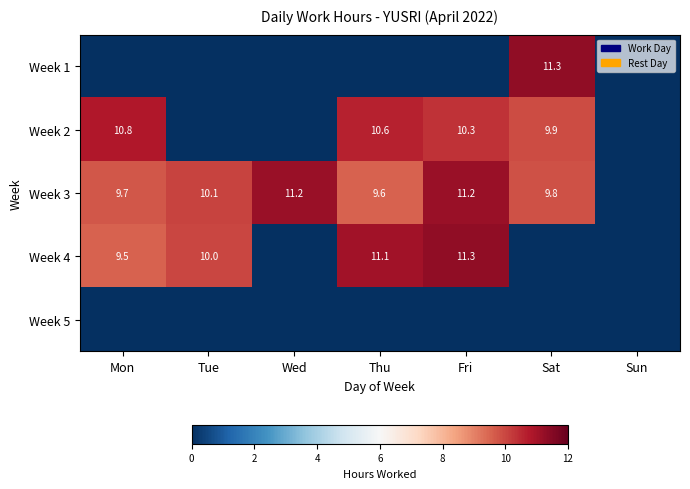

What is the spread (max minus min) of values at Wed?

11.2